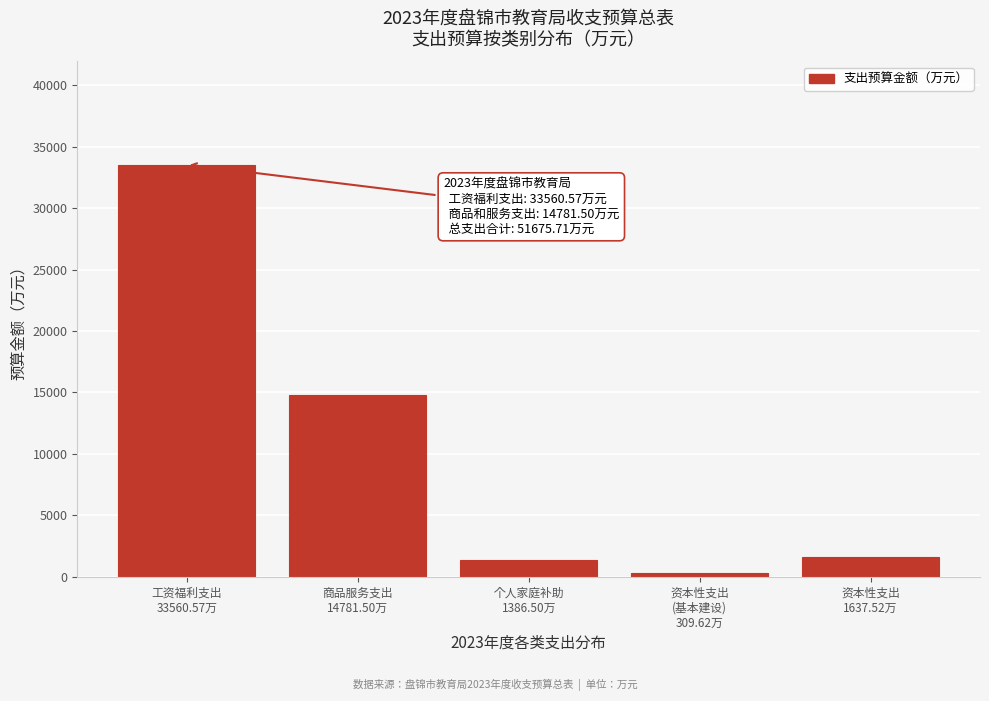

What is the value of the 3rd bar from the left?

1386.5